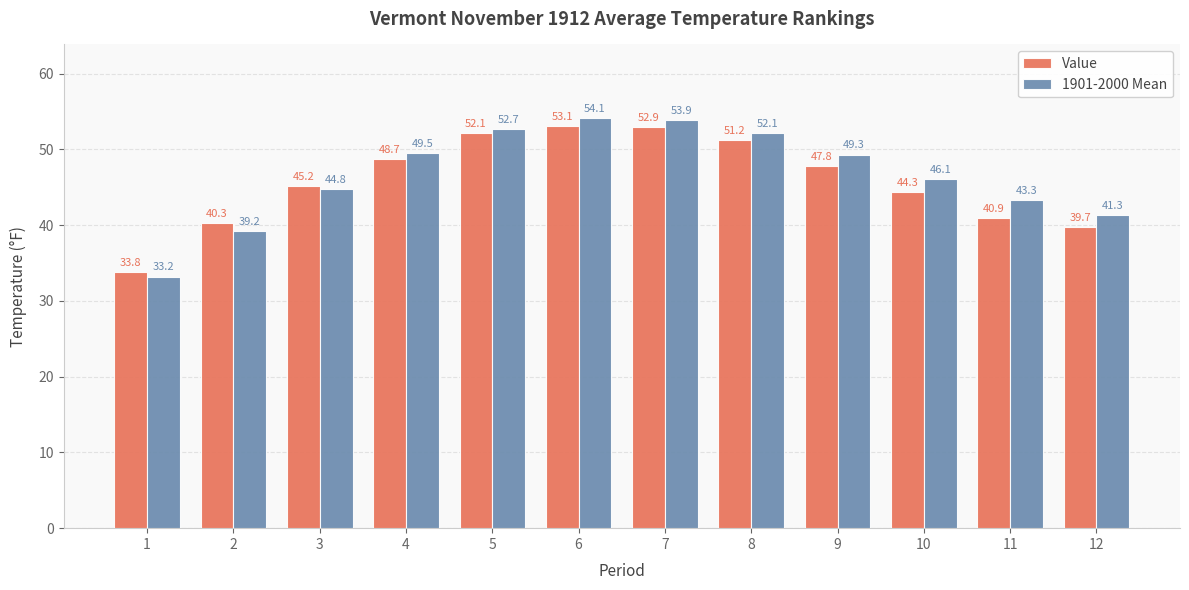

True or false: 1901-2000 Mean has a value of 34.7 at 8.

False